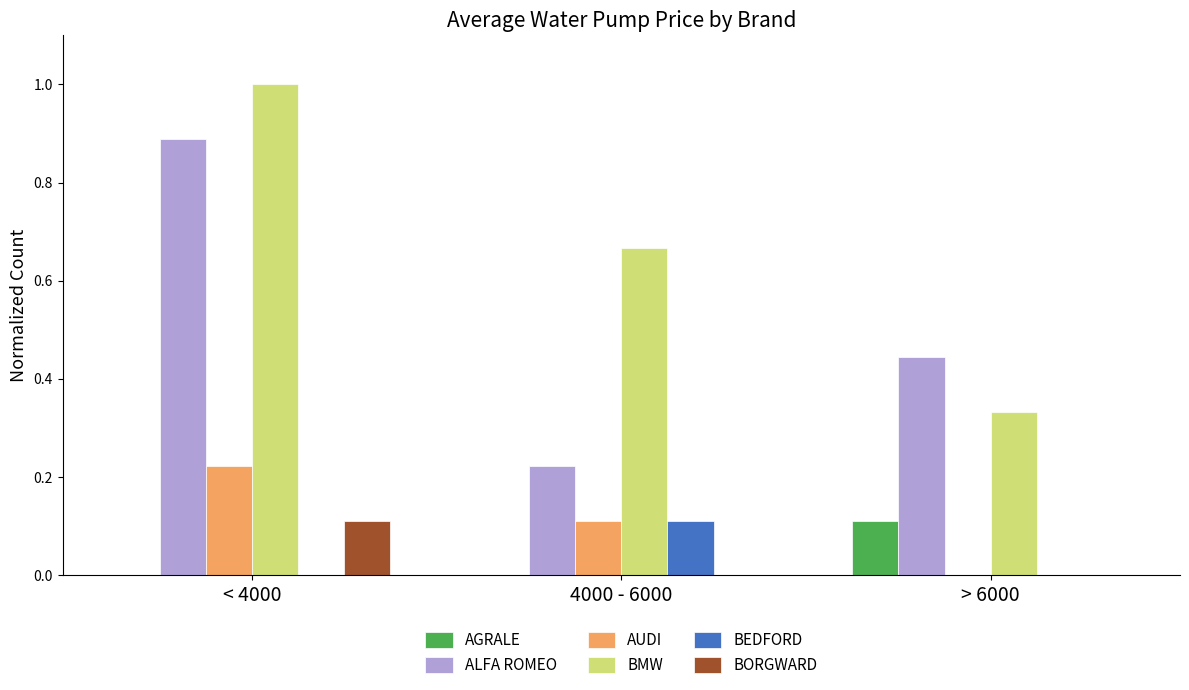

At which label is BMW closest to 0?

> 6000